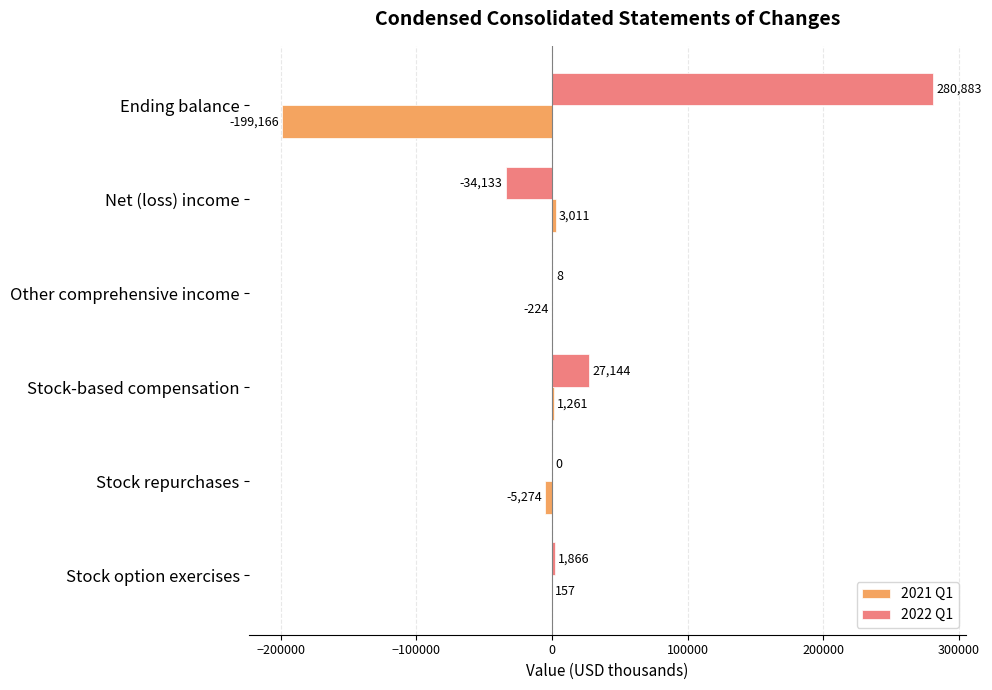

Which series changed the most between Stock repurchases and Net (loss) income?

2022 Q1